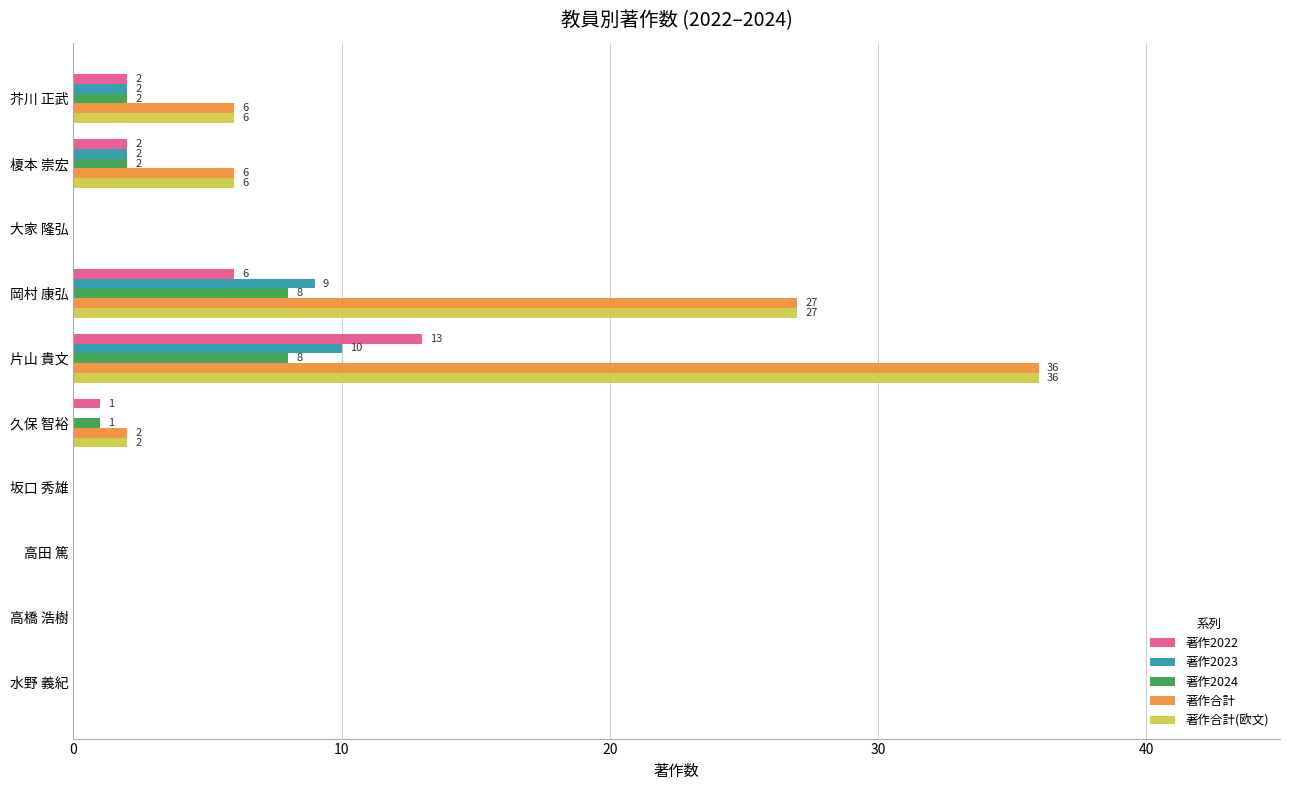

At which category is the sum across all series the highest?

片山 貴文